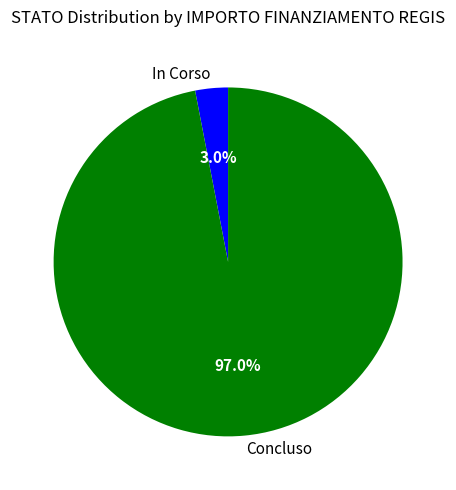

Combined, what portion of the pie is In Corso and Concluso?

100.0%